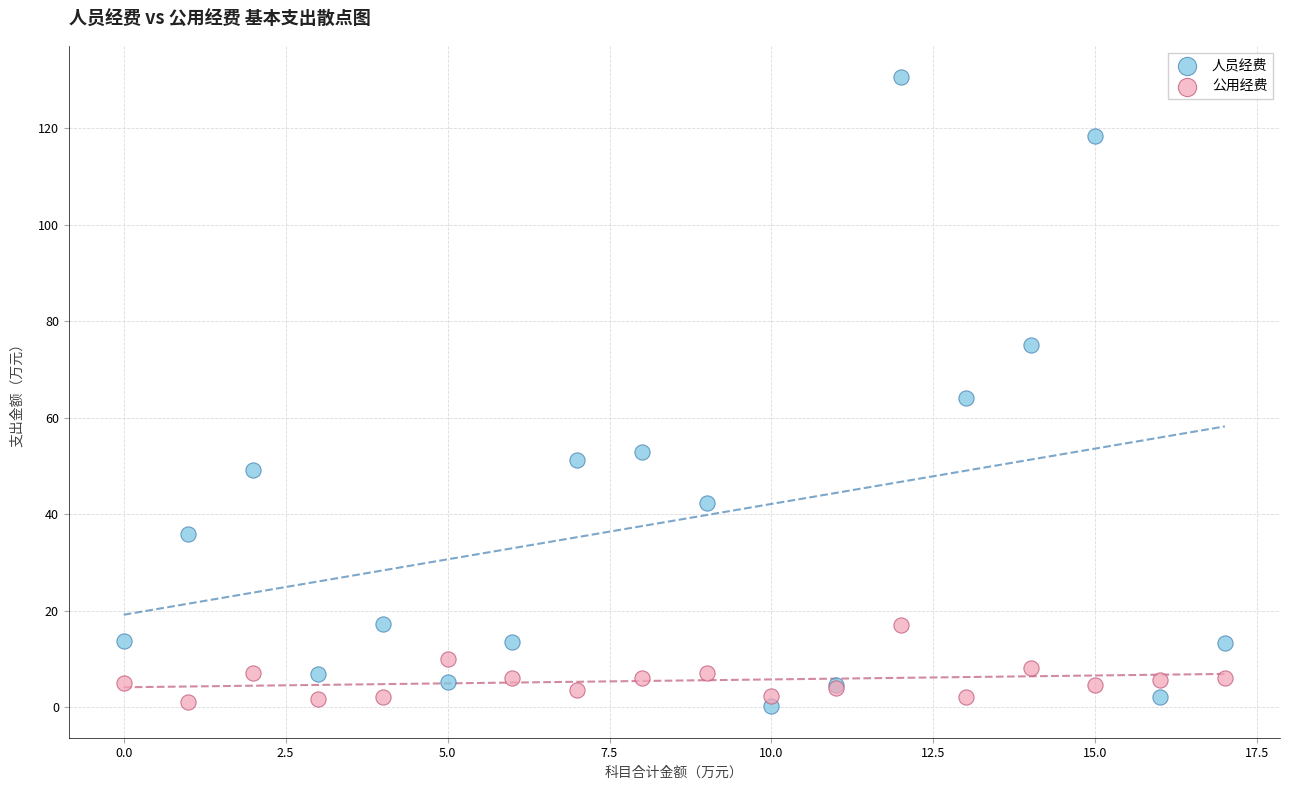

Which series reaches the maximum Y coordinate?

人员经费